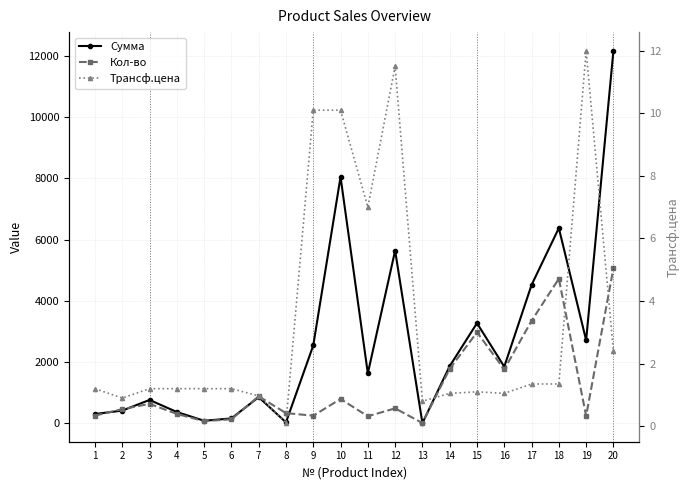

True or false: Трансф.цена has a value of 1.8 at 1.

False